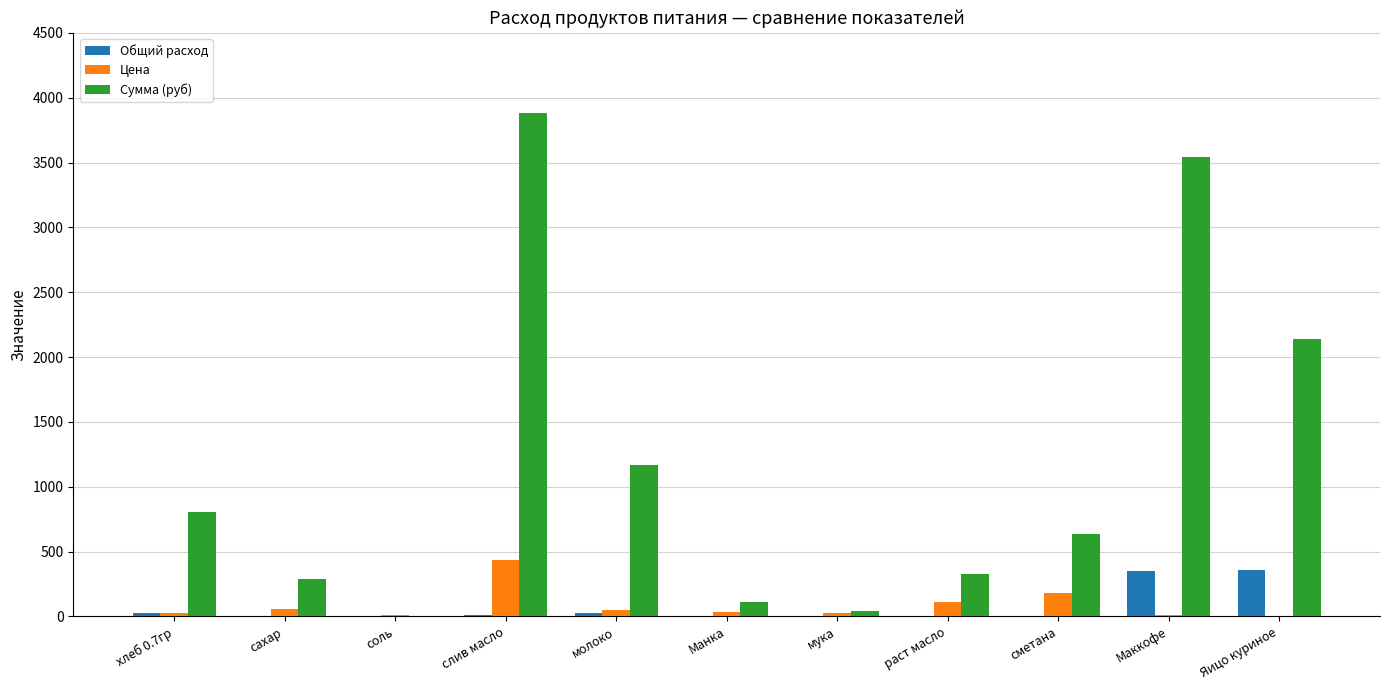

Is the value of Общий расход at соль greater than the value of Цена at сметана?

No